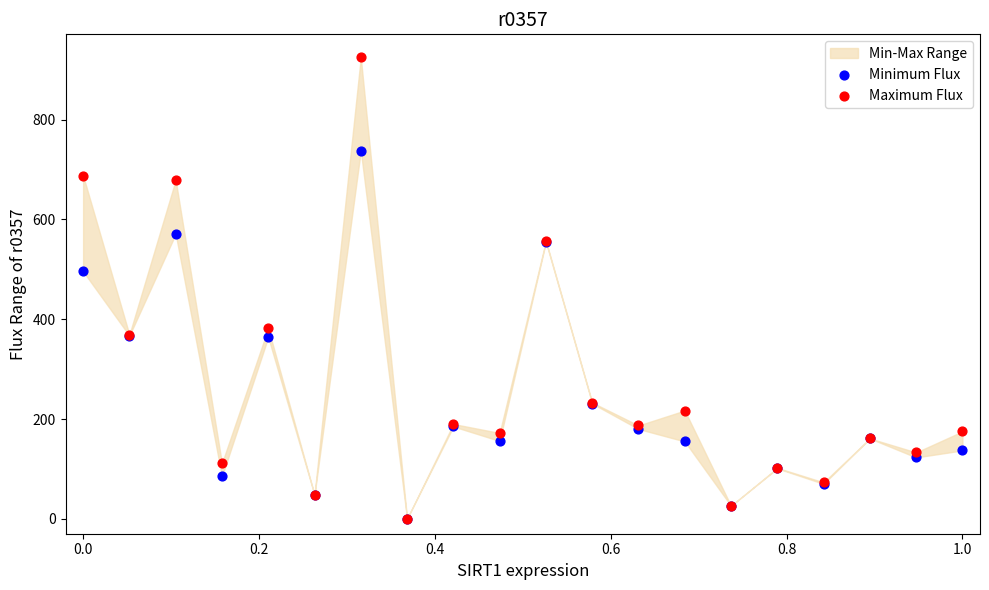

In the Maximum Flux series, what Y value is closest to 462?

382